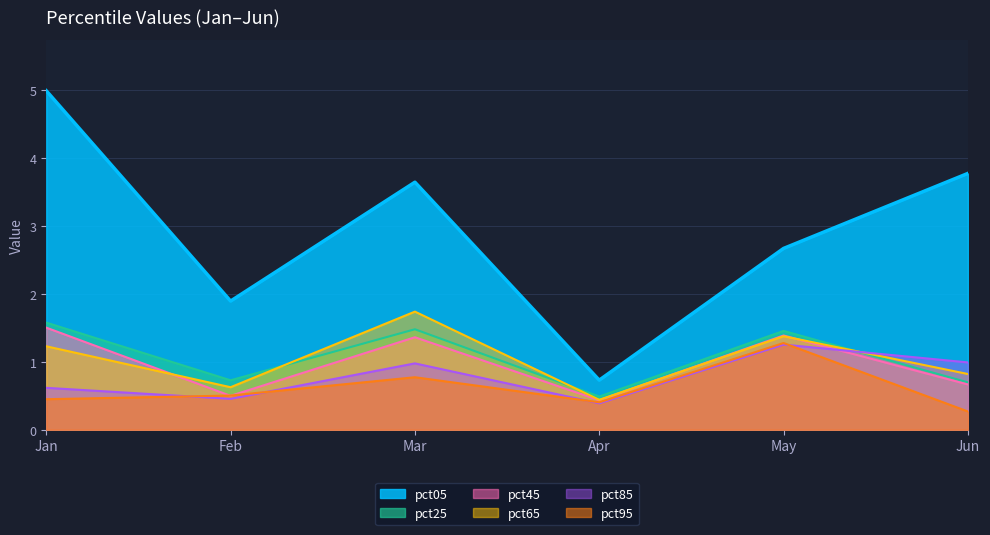

What are all the series names shown in the legend?

pct05, pct25, pct45, pct65, pct85, pct95